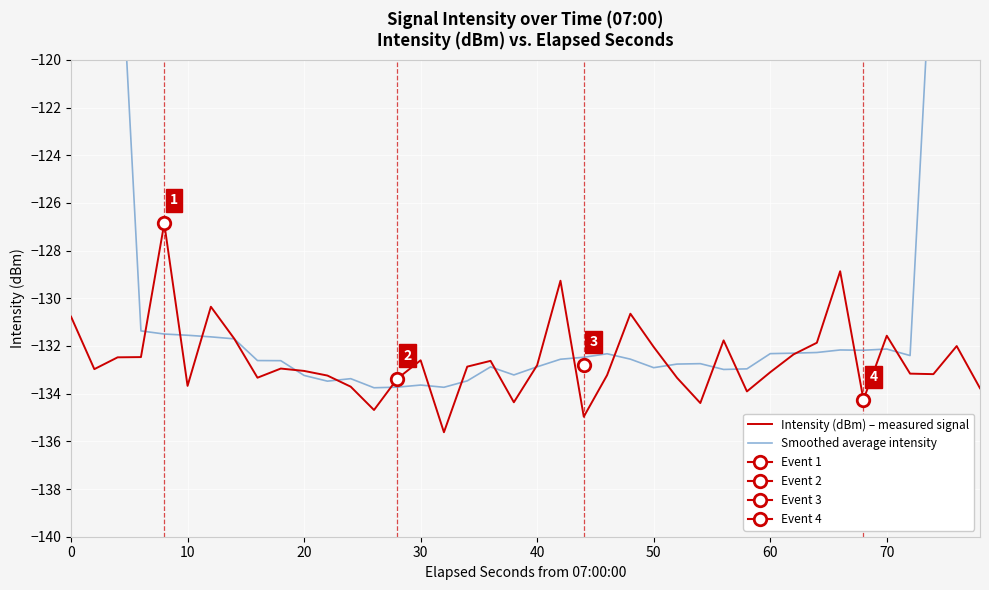

What is the highest value of the Intensity (dBm) – measured signal series?

-126.9